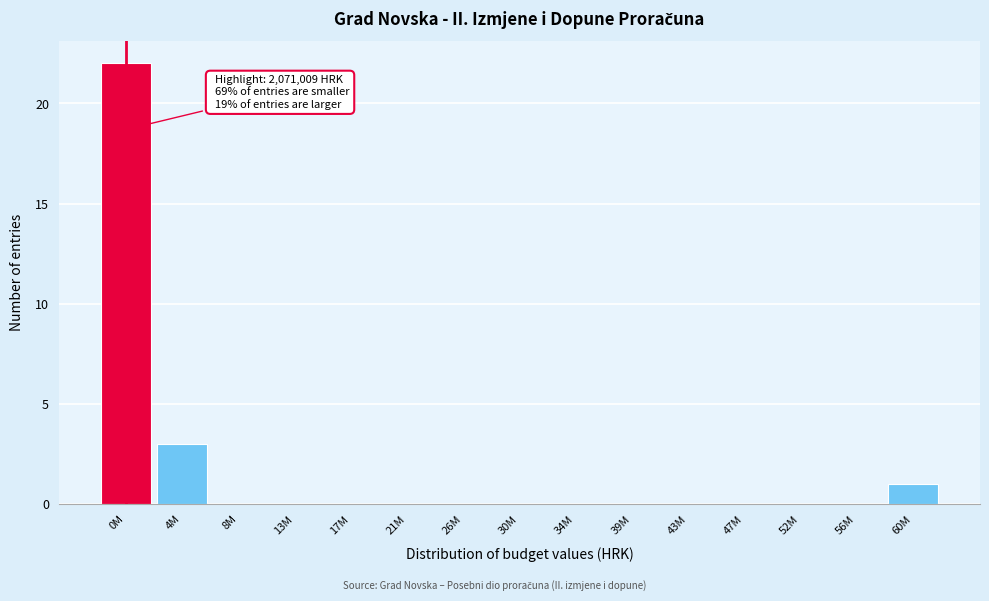

Reading left to right, extract all data points from this chart.

0M=22	4M=3	8M=0	13M=0	17M=0	21M=0	26M=0	30M=0	34M=0	39M=0	43M=0	47M=0	52M=0	56M=0	60M=1